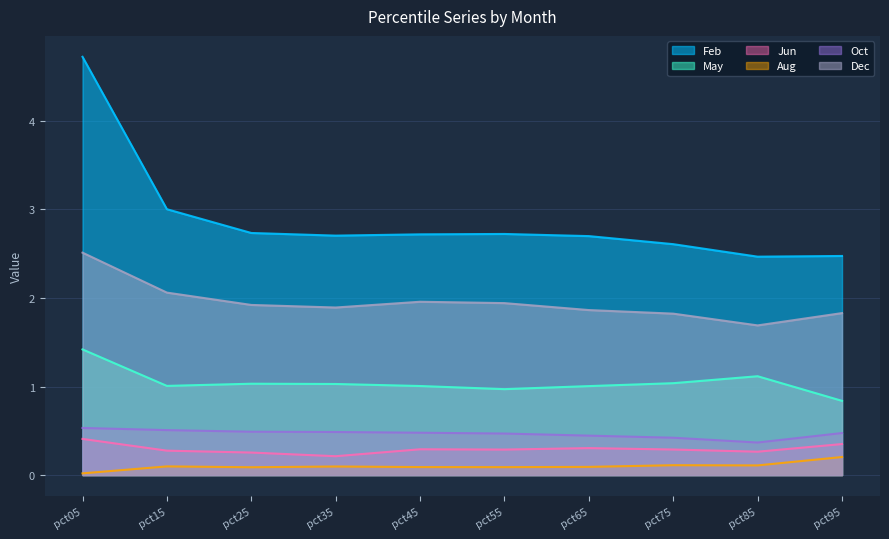

Where is the first local maximum for May?

pct25